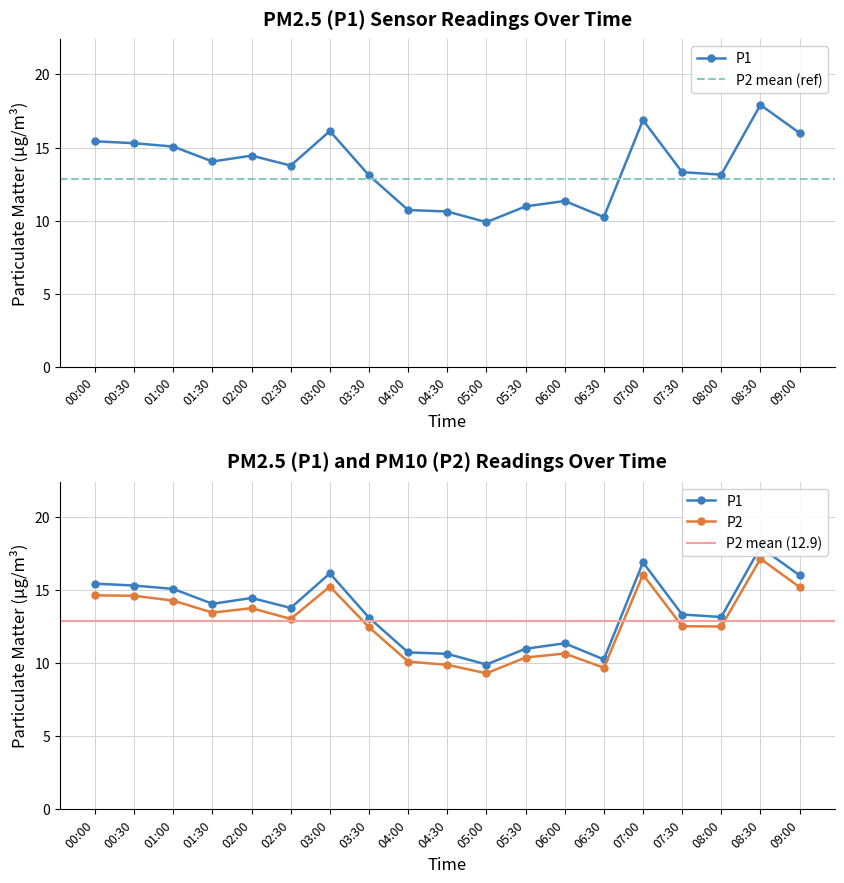

Which series changed the most between 00:30 and 06:00?

P1